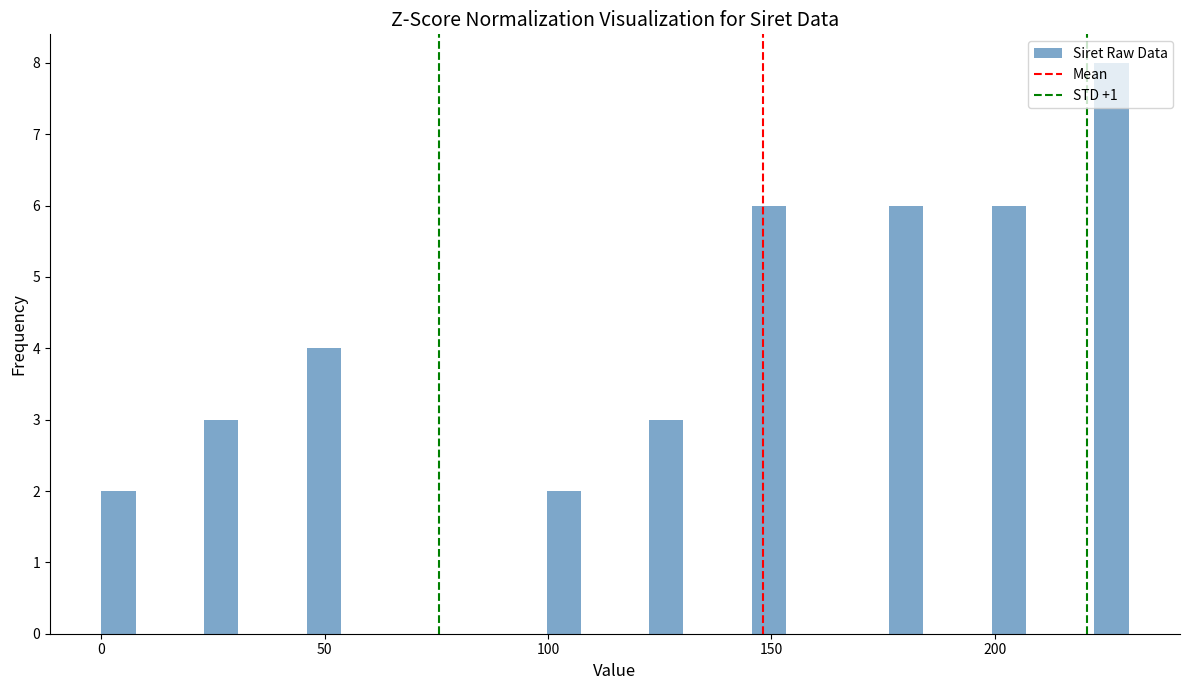

Around what value on the x-axis is the tallest bar? Give the approximate position of its centre, as read against the axis.

225